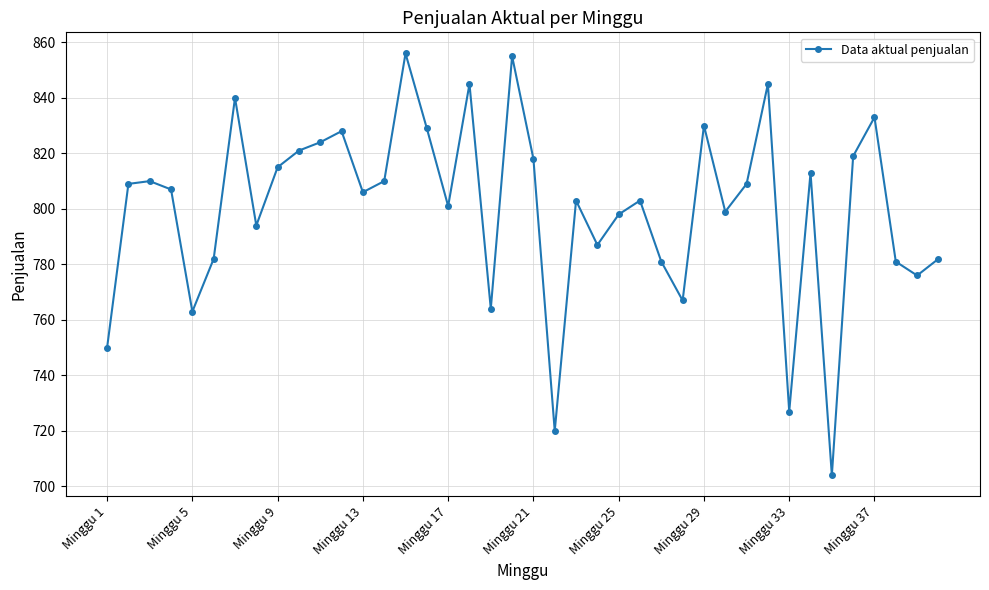

True or false: the data has more than 0 interior local peaks.

True